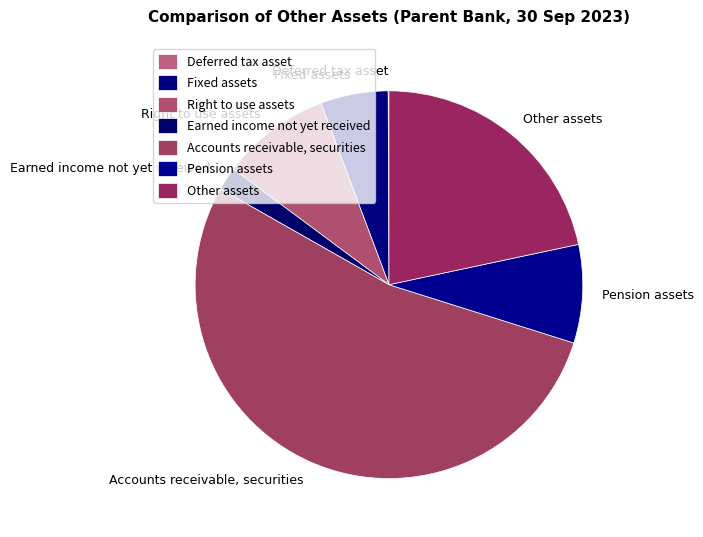

Which slice is the largest?

Accounts receivable, securities